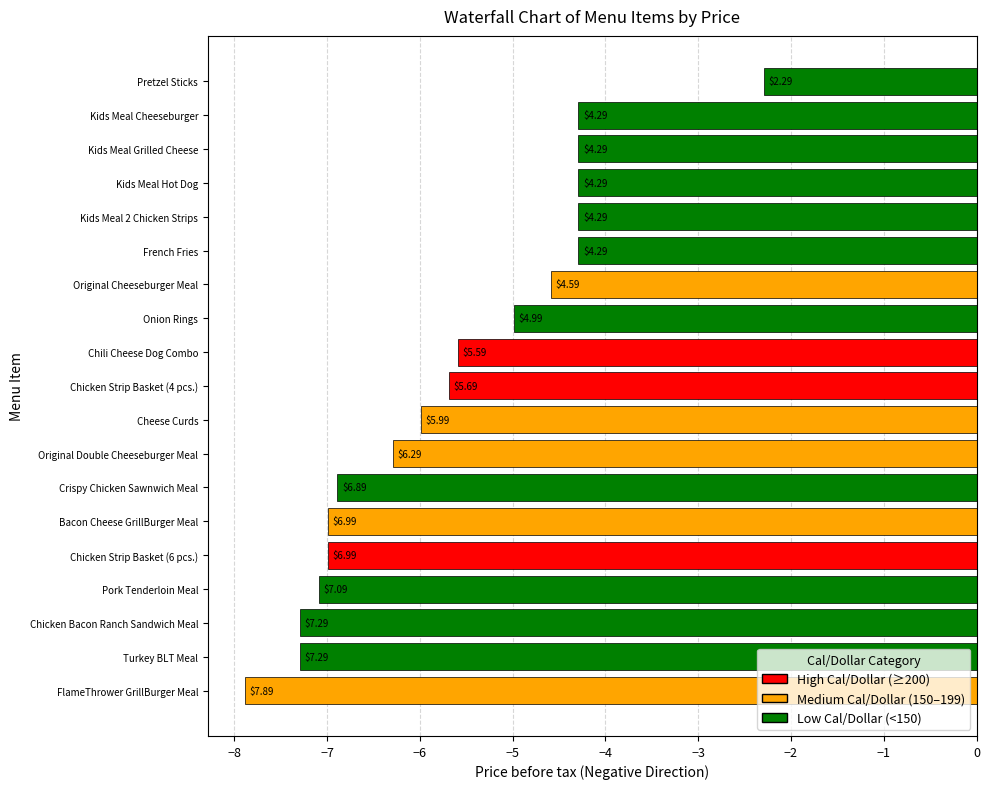

True or false: the data shows 7.1 at Pork Tenderloin Meal.

True